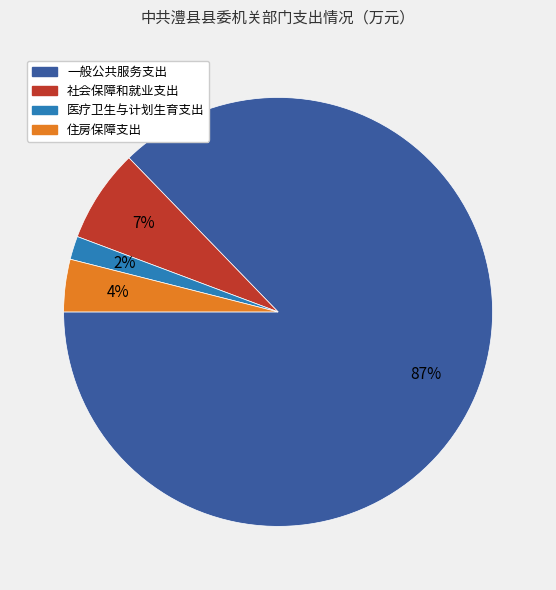

Is there a majority slice in this chart?

Yes